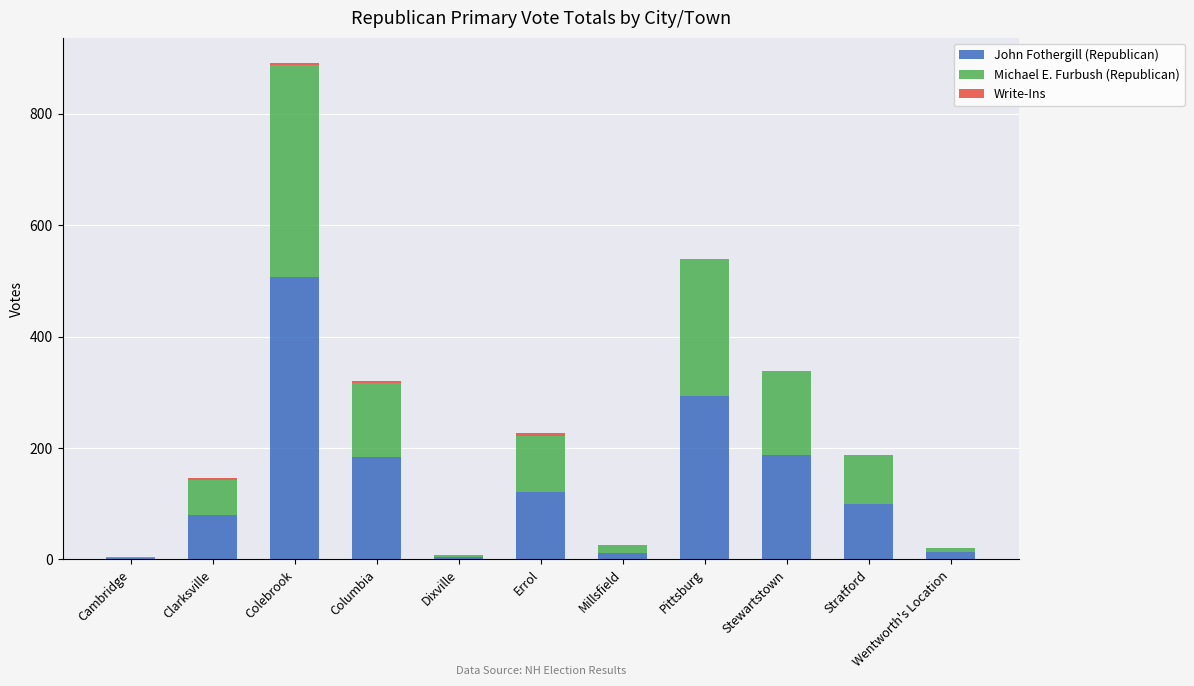

What is the total value across all series at Stewartstown?

338